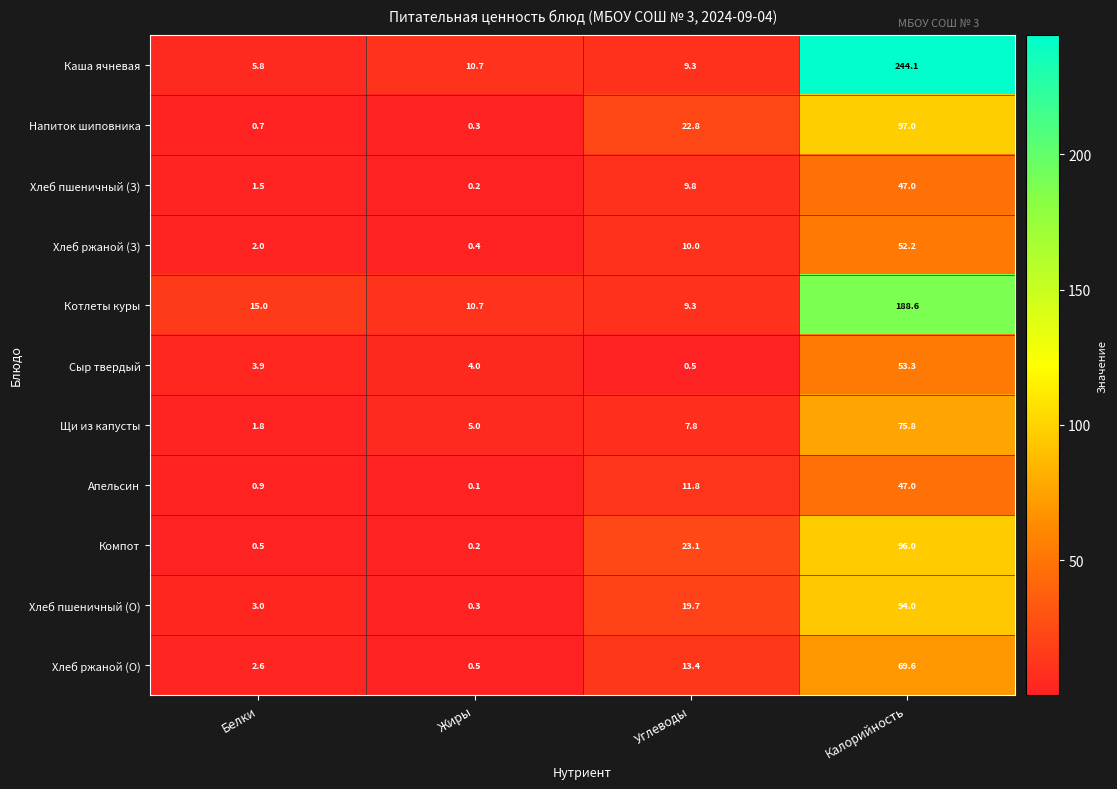

What is the difference between the maximum and minimum values in the Каша ячневая series?

238.3